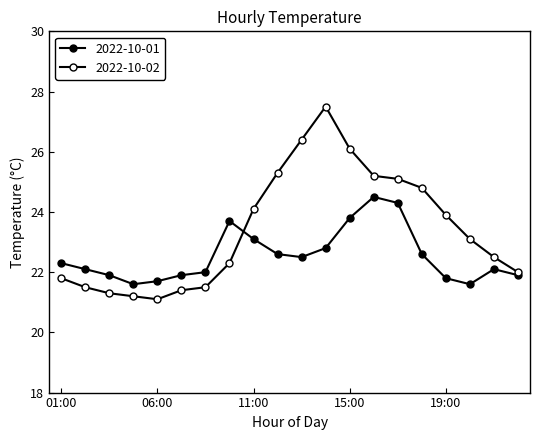

True or false: 2022-10-02 and 2022-10-01 intersect in this chart.

True